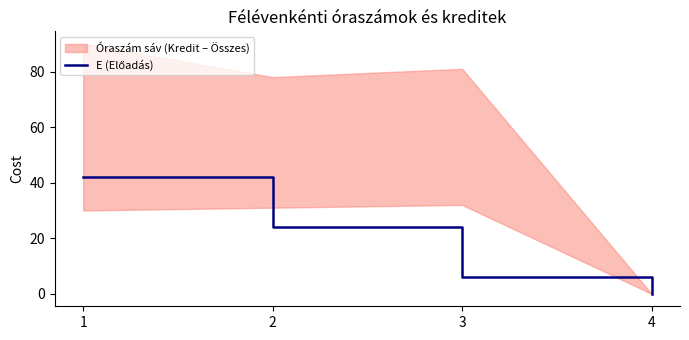

How many data points are above 24?

1